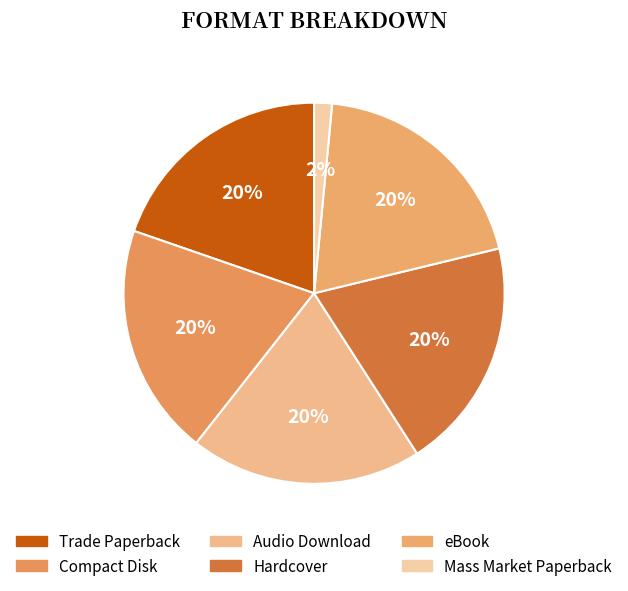

Which slice is the largest?

Trade Paperback